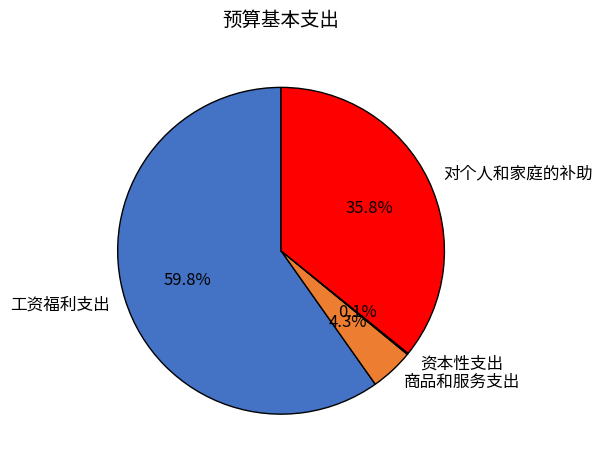

Which category accounts for the majority?

工资福利支出